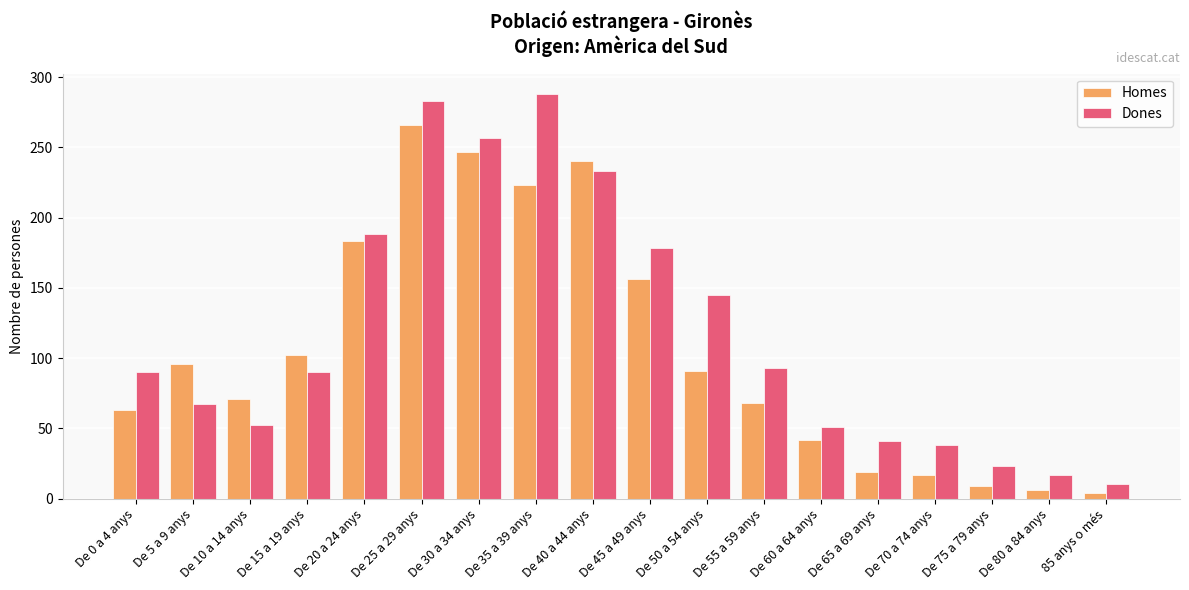

Is it true that Dones equals 288 at De 35 a 39 anys?

True